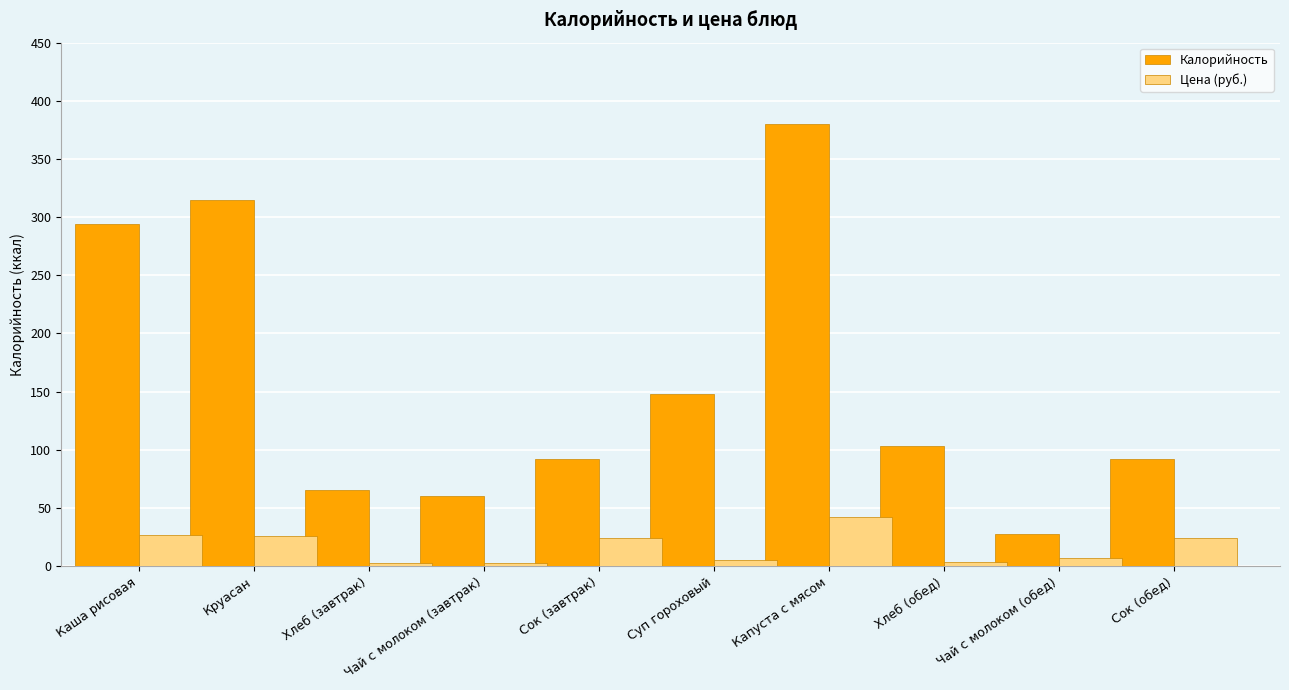

What is the minimum value for Калорийность?

28.0